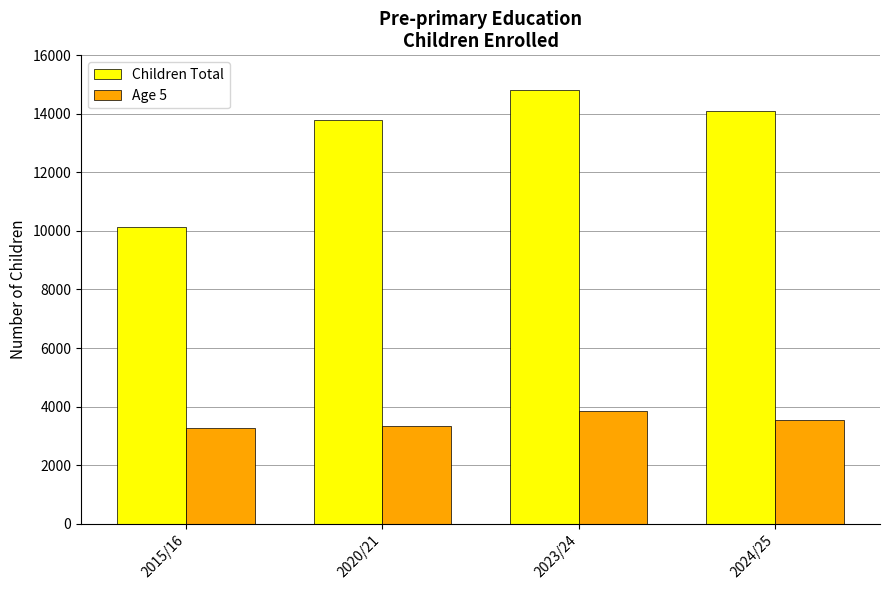

At 2023/24, list the series in order from smallest to largest.

Age 5, Children Total